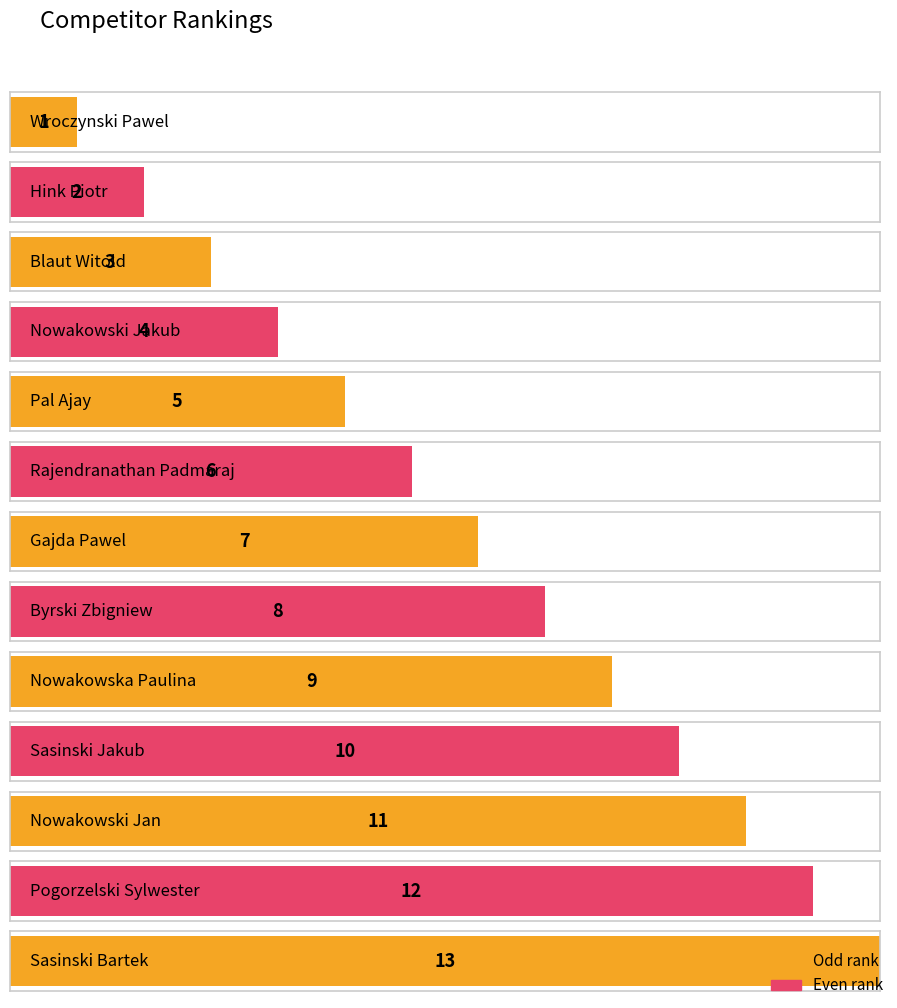

What position from the right is Wroczynski Pawel?

13